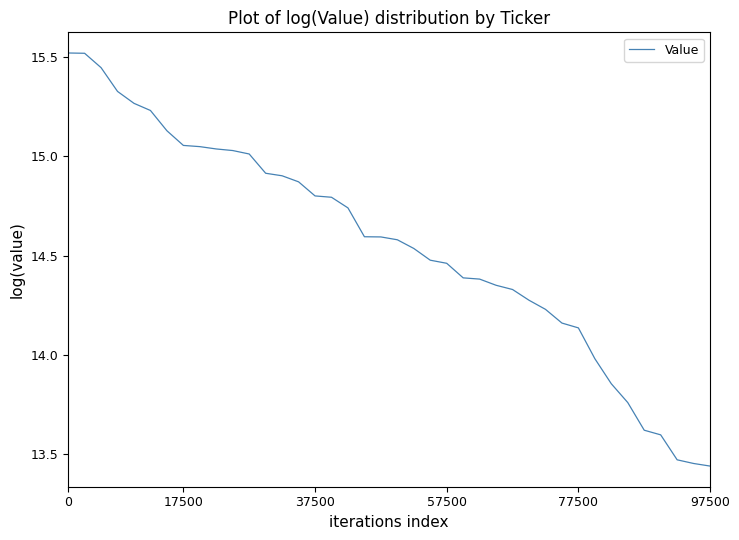

Reading left to right, extract all data points from this chart.

15.5	15.5	15.4	15.3	15.3	15.2	15.1	15.1	15.0	15.0	15.0	15.0	14.9	14.9	14.9	14.8	14.8	14.7	14.6	14.6	14.6	14.5	14.5	14.5	14.4	14.4	14.4	14.3	14.3	14.2	14.2	14.1	14.0	13.9	13.8	13.6	13.6	13.5	13.5	13.4